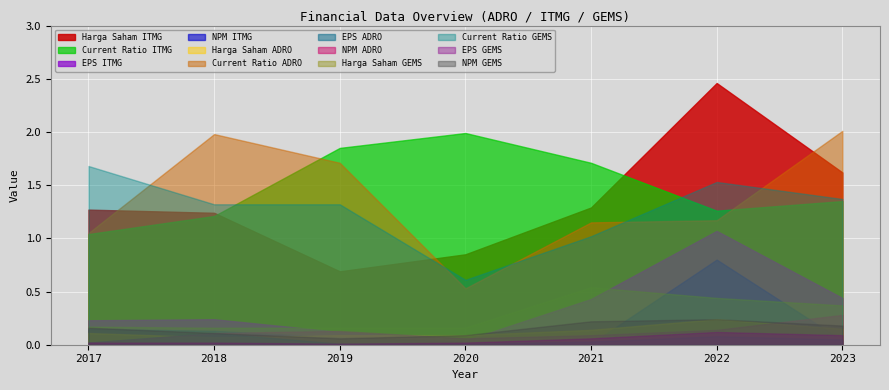

True or false: Earning Per Share and Current Ratio cross at least once.

False